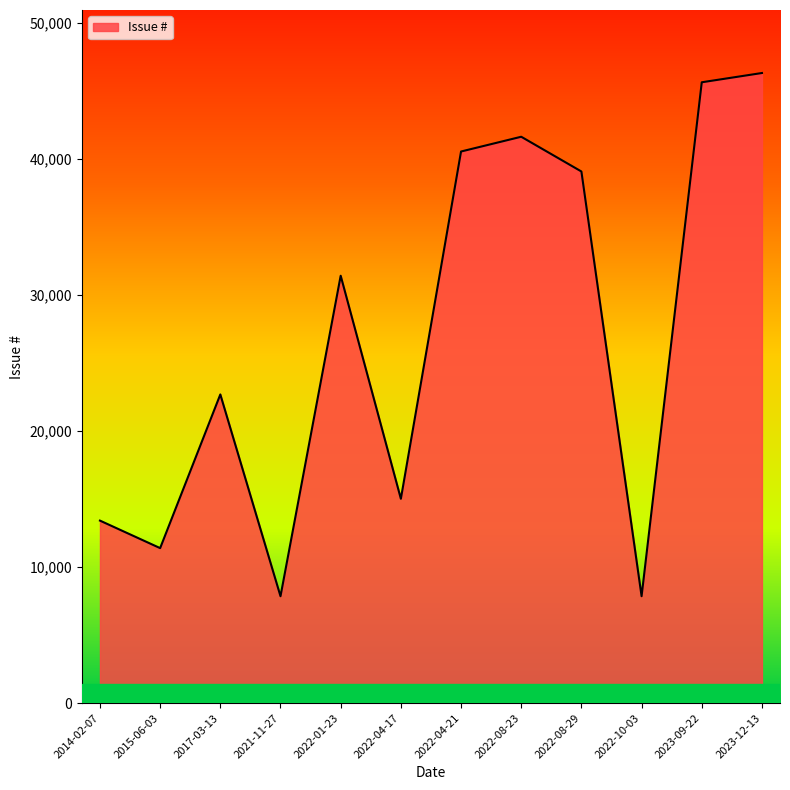

Between 2014-02-07 and 2021-11-27, which is larger?

2014-02-07